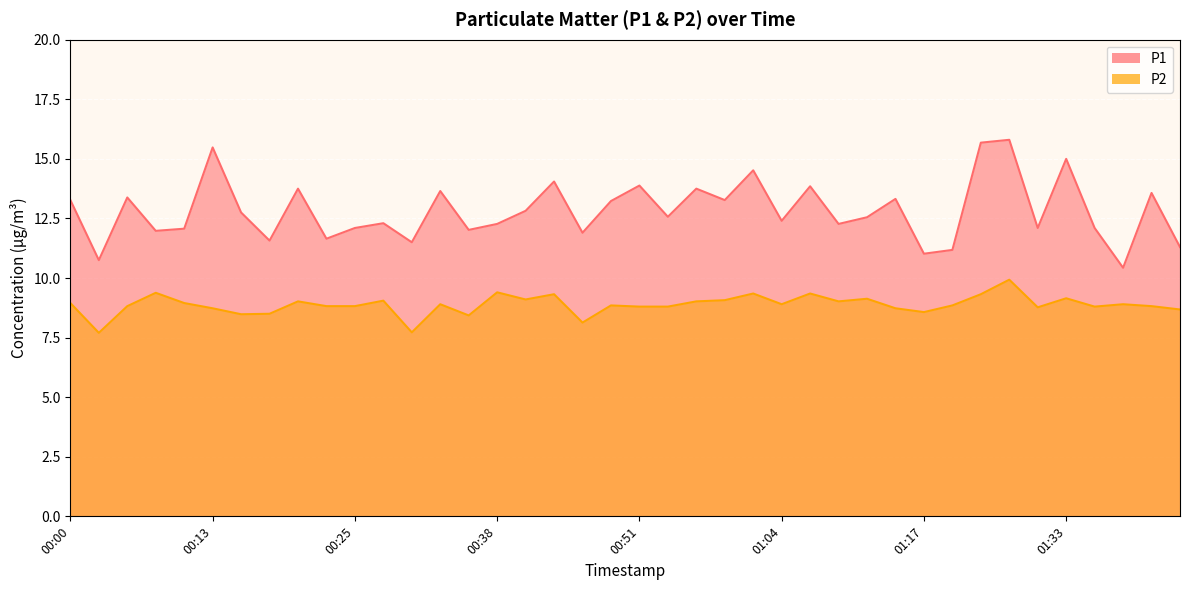

What is the smallest value displayed?

7.7